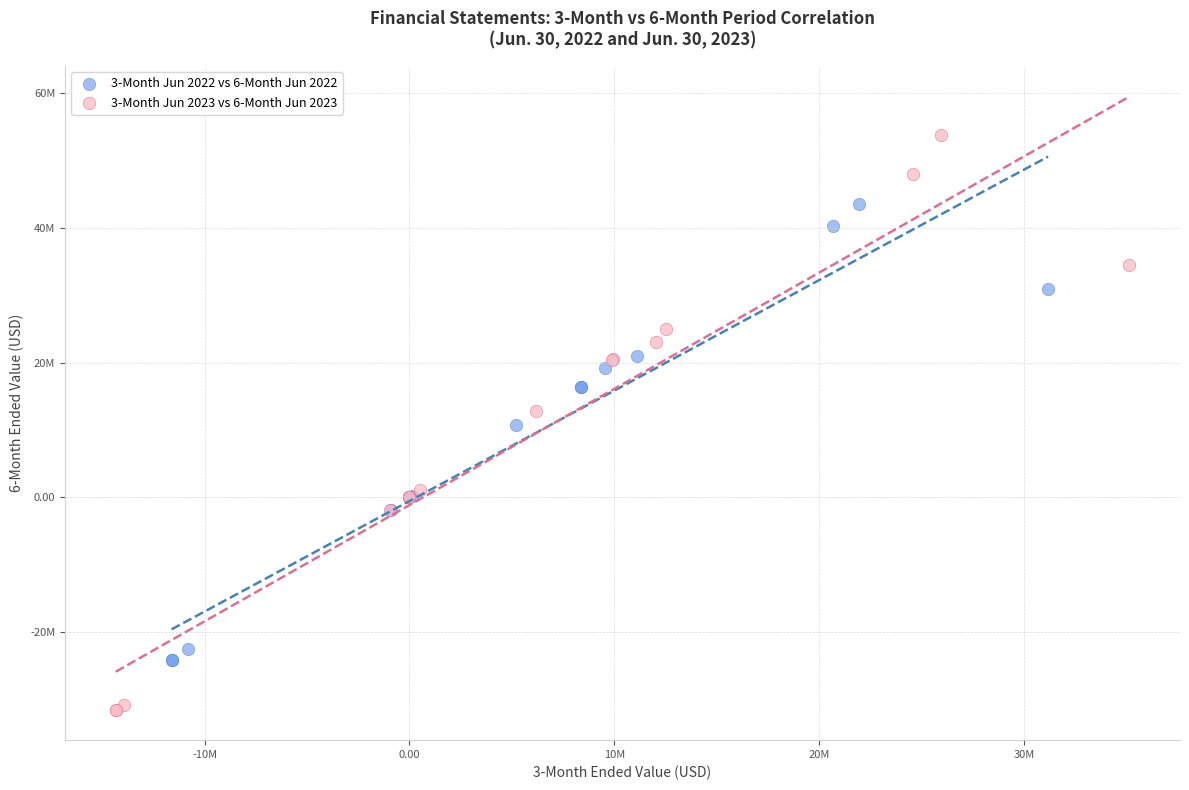

What are all the series names shown in the legend?

3-Month Jun 2022 vs 6-Month Jun 2022, 3-Month Jun 2023 vs 6-Month Jun 2023